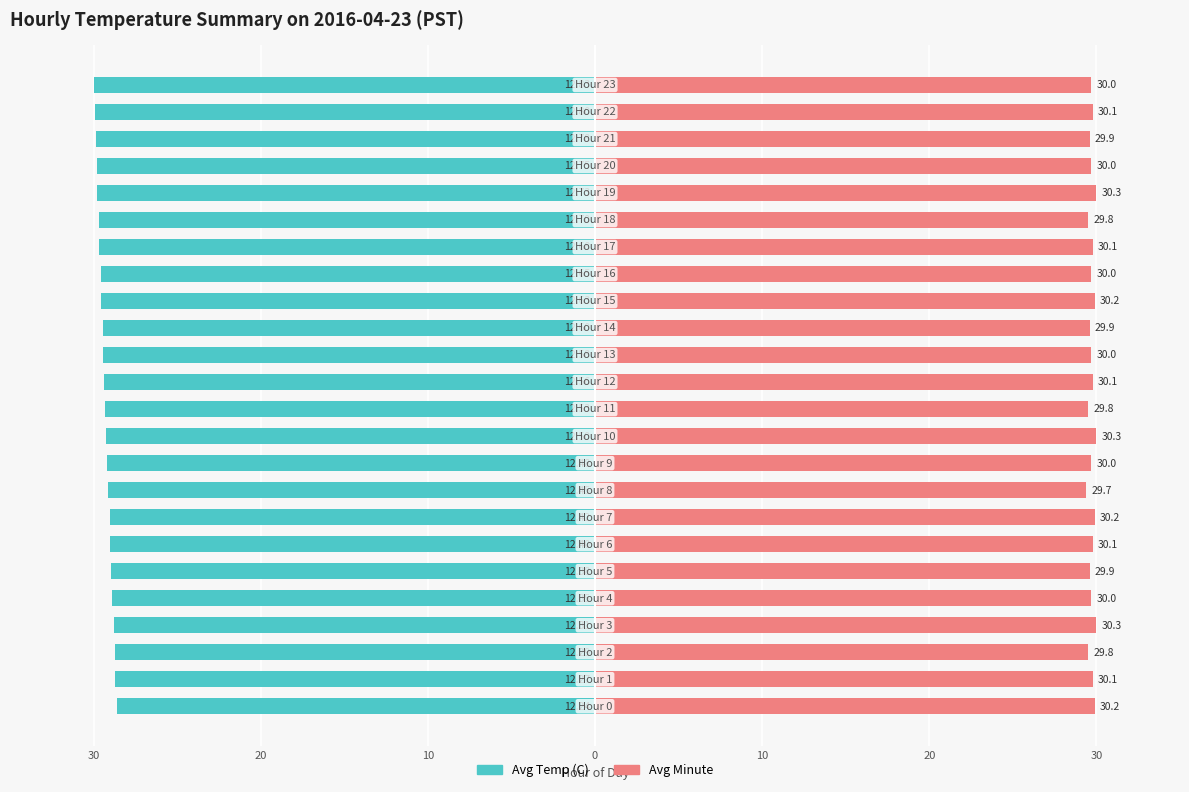

What is the difference between the second highest and second lowest values in the Avg Minute series?

0.5